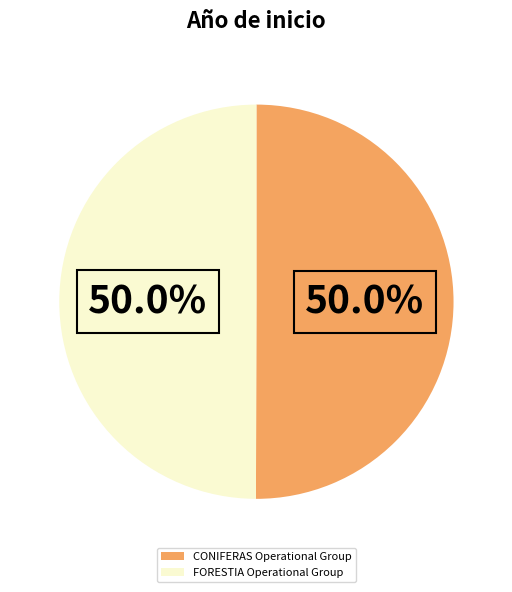

Combined, do CONIFERAS Operational Group and FORESTIA Operational Group account for over 50%?

Yes